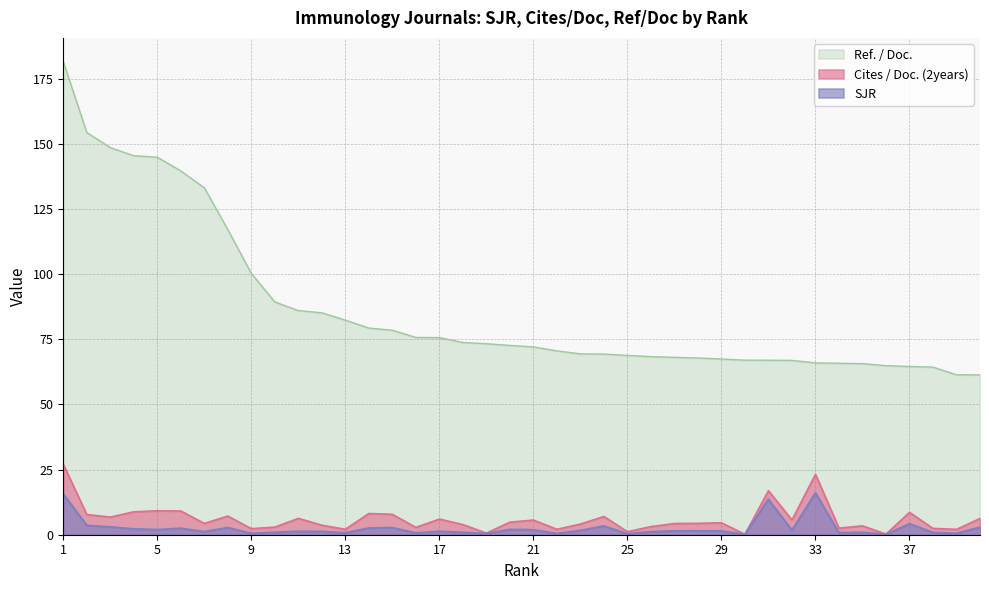

Which category has the lowest value across all series?

30